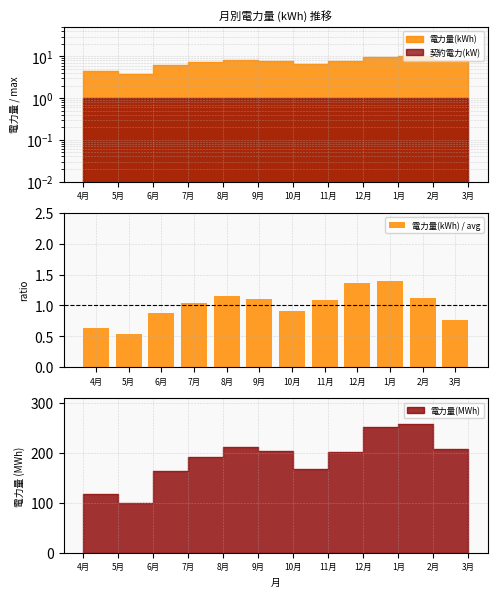

What is the sum of all values?

12.0